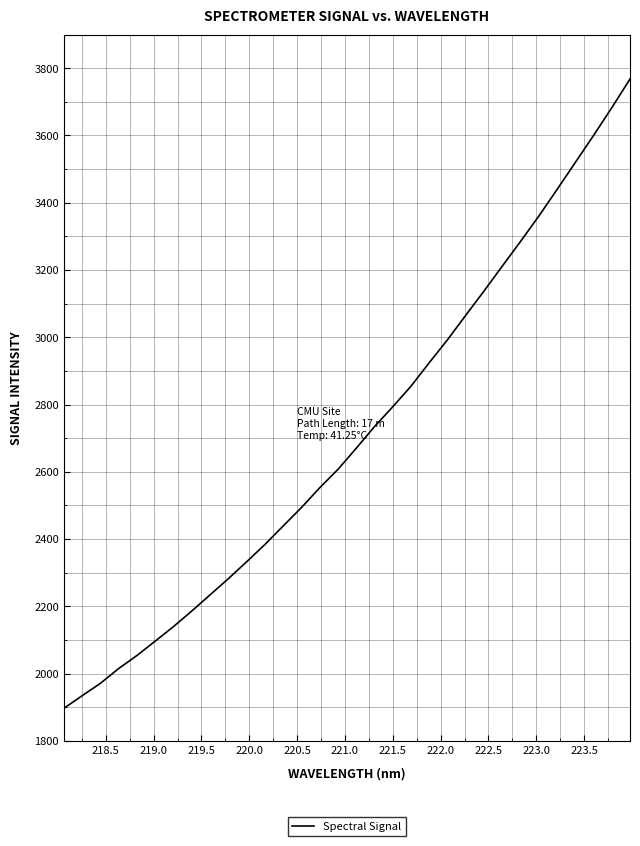

What is the difference between the maximum and minimum values?

1871.2